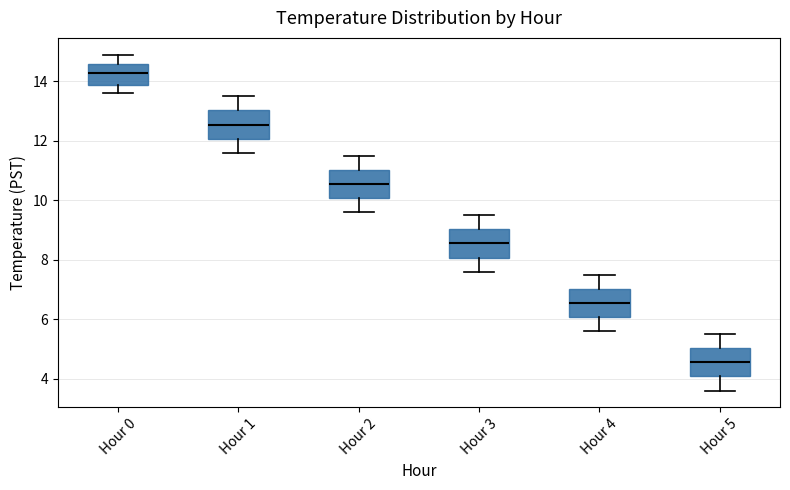

Reading left to right, read every box against the y-axis: the position of its median line, the range the box covers, and the ends of its whiskers. The values are not printed on the chart, so give them approximately, as read against the axis.

Hour 0: median 14.4, box 13.8 to 14.6, whiskers 13.6 to 15.0
Hour 1: median 12.6, box 12.0 to 13.0, whiskers 11.6 to 13.6
Hour 2: median 10.6, box 10.0 to 11.0, whiskers 9.6 to 11.6
Hour 3: median 8.6, box 8.0 to 9.0, whiskers 7.6 to 9.6
Hour 4: median 6.6, box 6.0 to 7.0, whiskers 5.6 to 7.6
Hour 5: median 4.6, box 4.0 to 5.0, whiskers 3.6 to 5.6